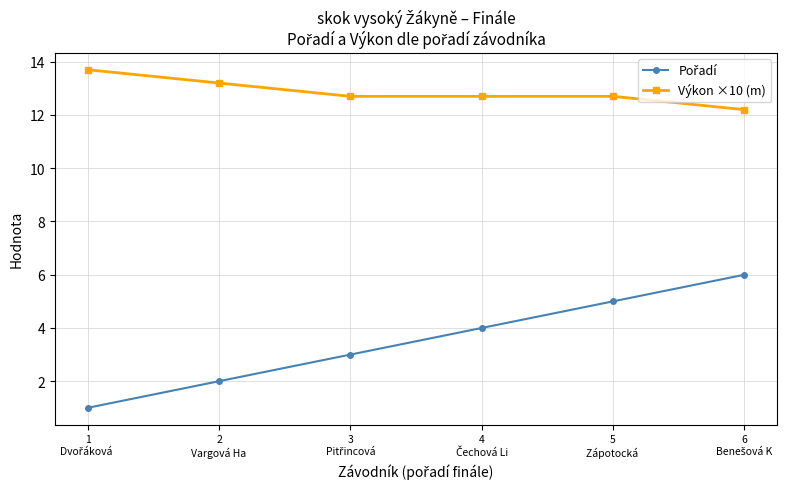

At how many categories does at least one series exceed 7?

6